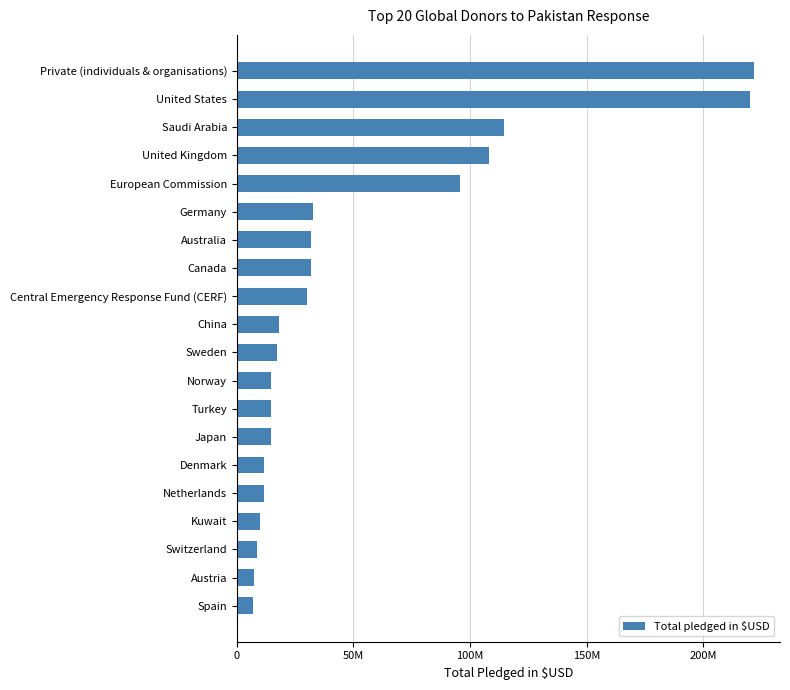

Are the bars horizontal?

Yes